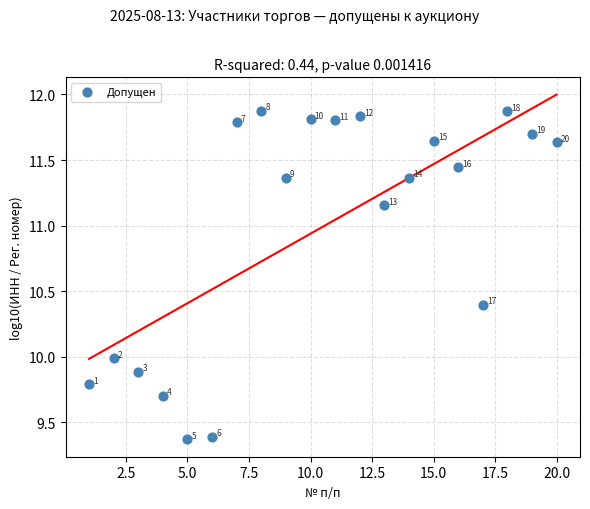

What is the range of X values (max minus min)?

19.0